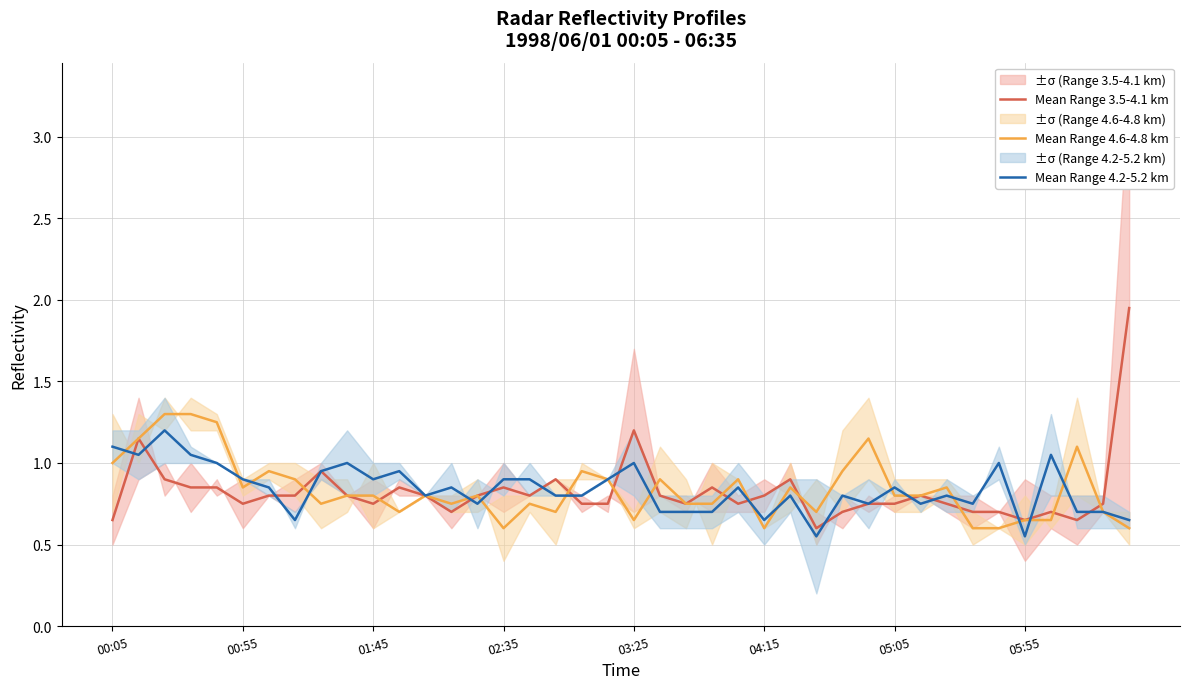

After their last crossing, which series has the higher values: Mean Range 3.5-4.1 km or Mean Range 4.6-4.8 km?

Mean Range 3.5-4.1 km